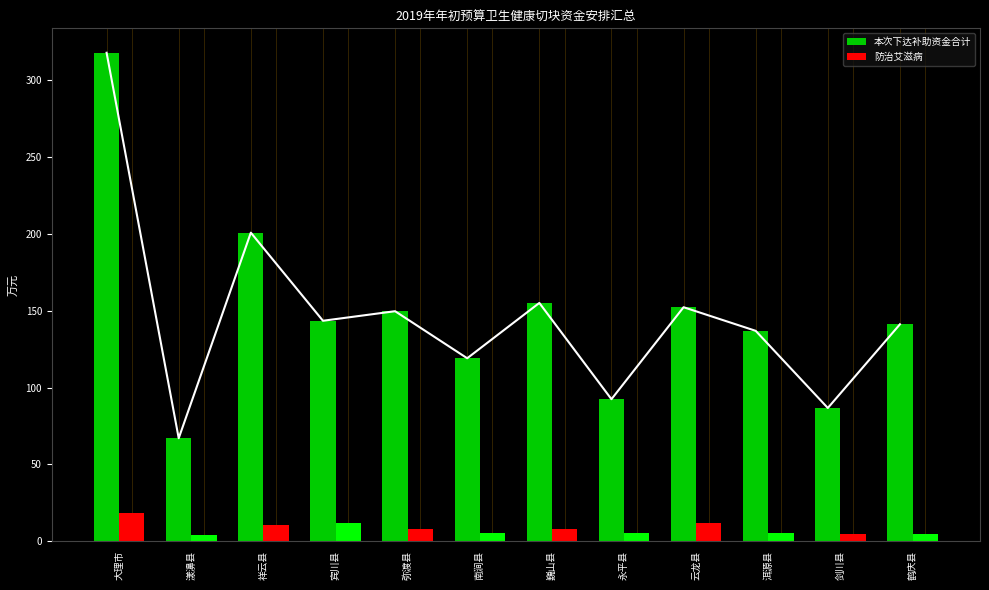

How many bars are there in each group?

2